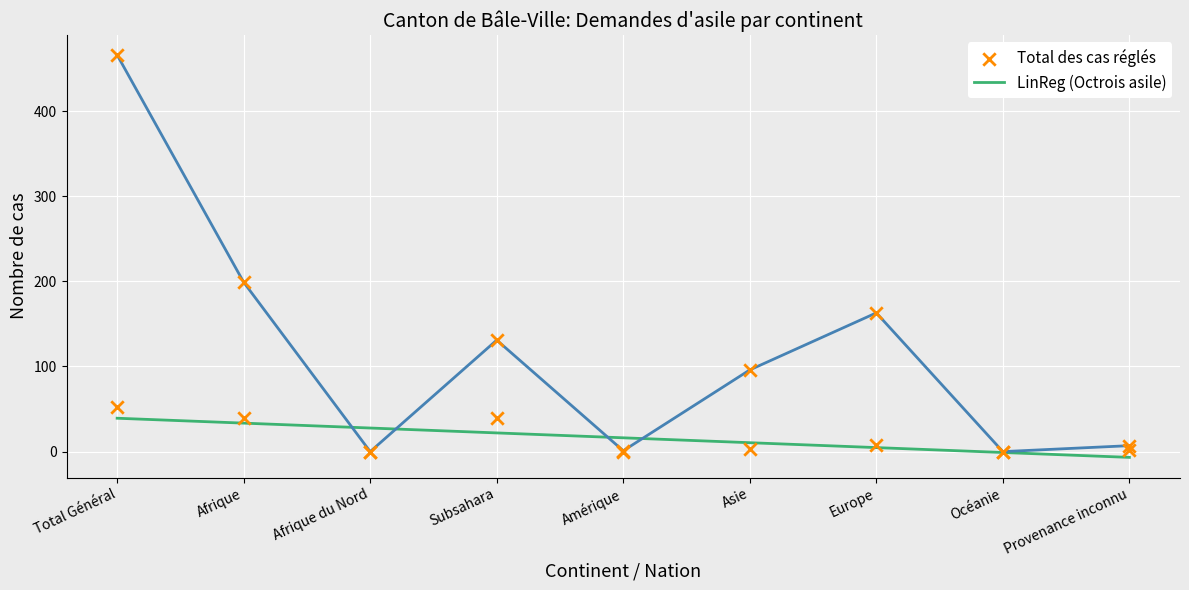

At how many categories does at least one series exceed 149?

3